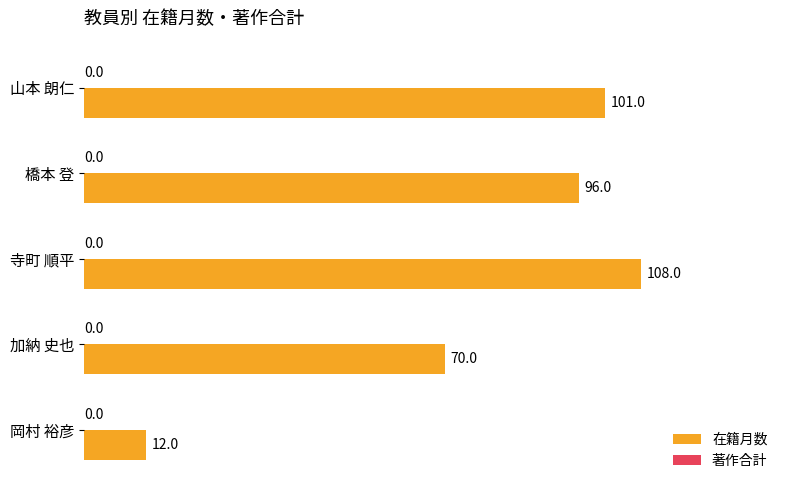

What is the difference between the values at 山本 朗仁 and 寺町 順平?

7